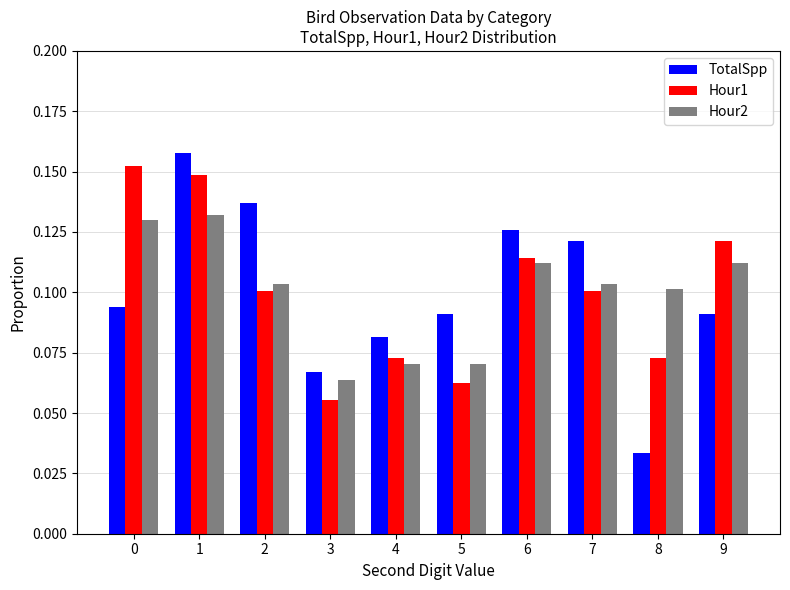

Count the number of data series in this chart.

3